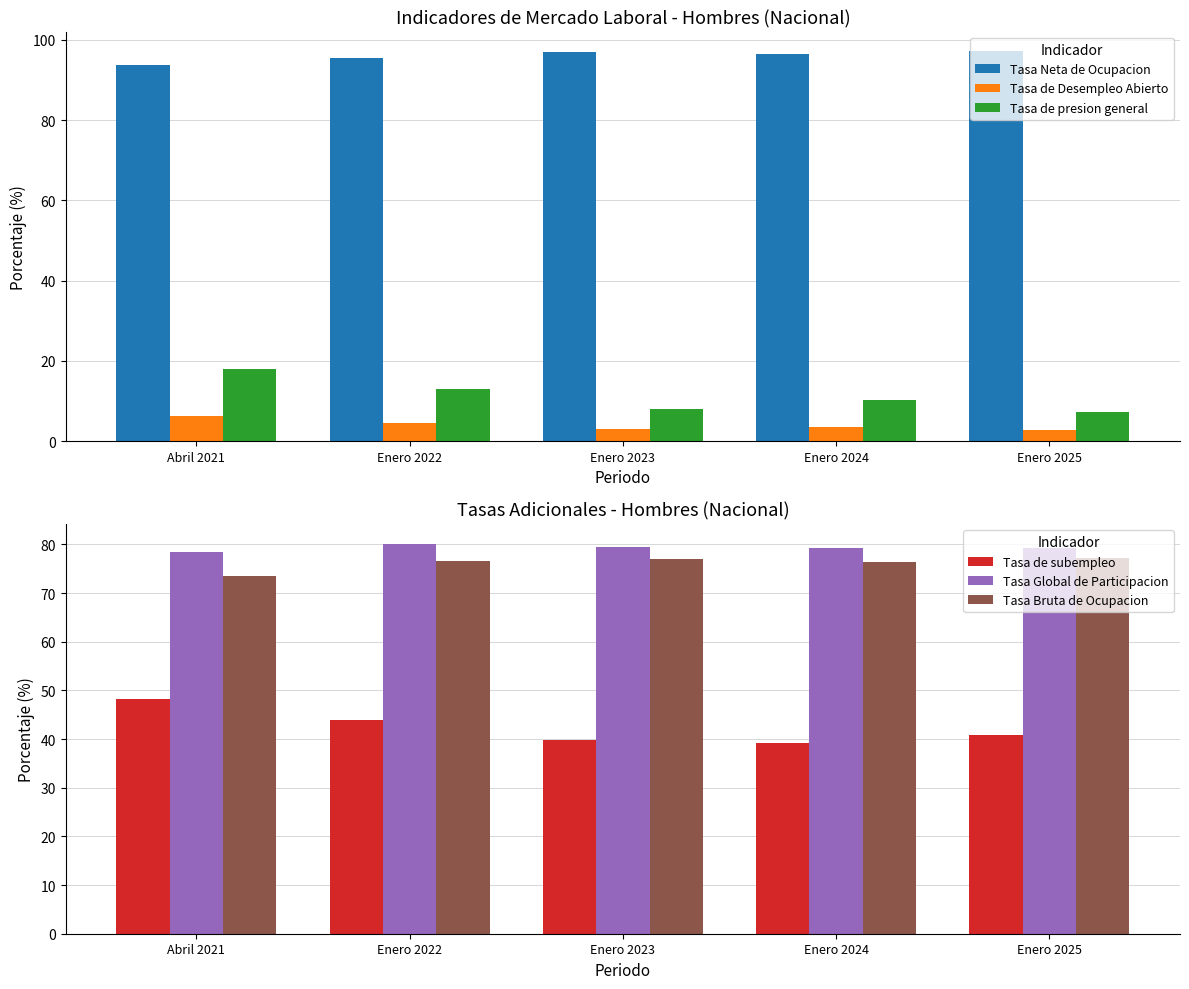

Does the chart contain any negative values?

No